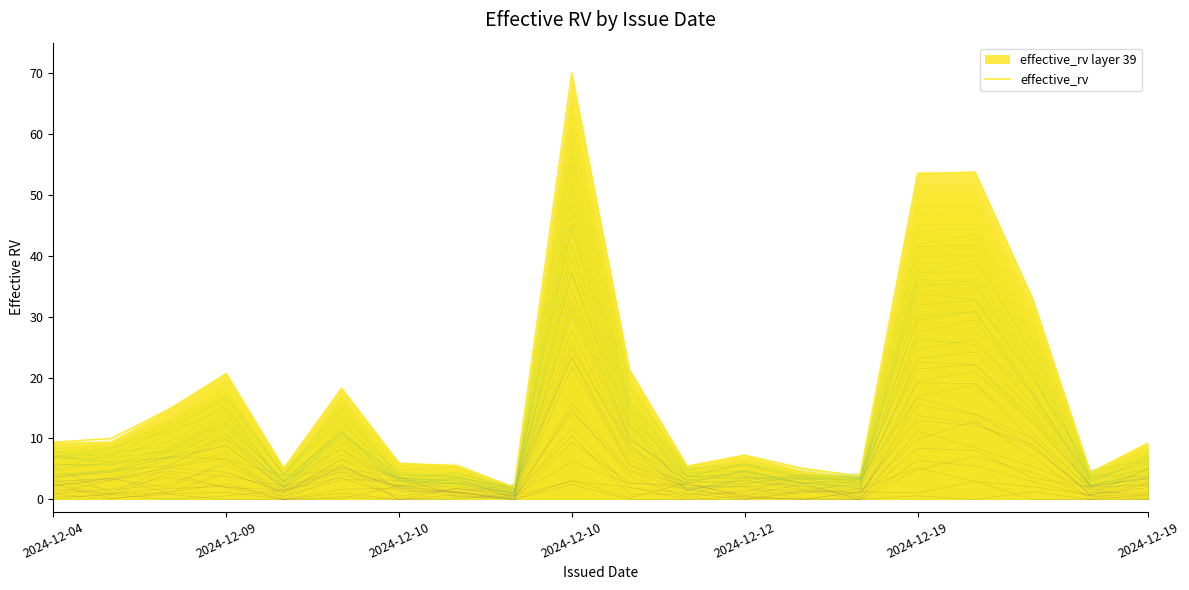

The value at 2024-12-12 is 1.6. True or false?

False